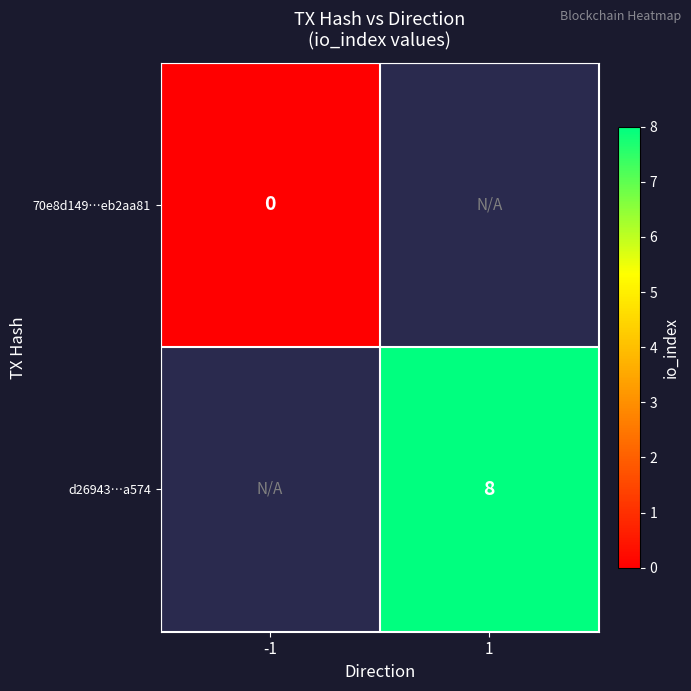

The d26943…a574 series shows 13 at 1. True or false?

False